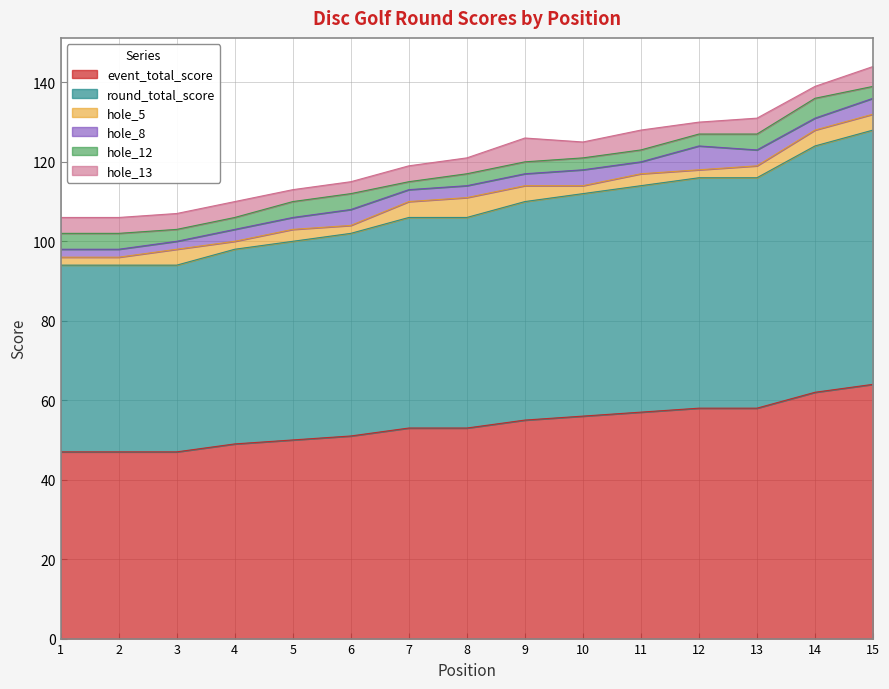

Where is the first local minimum for hole_13?

10